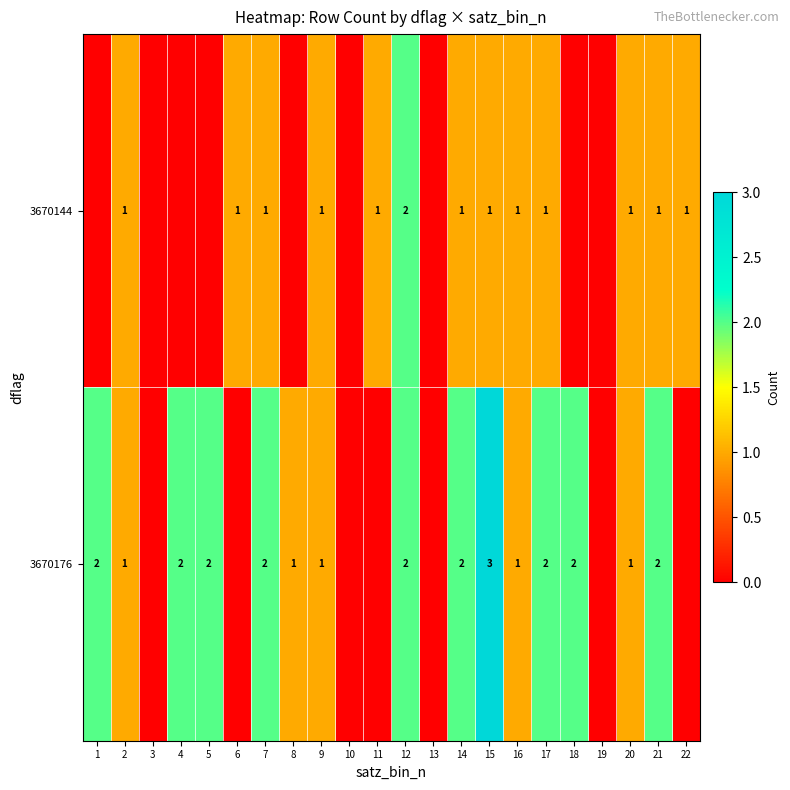

What is the maximum value shown in the chart?

3